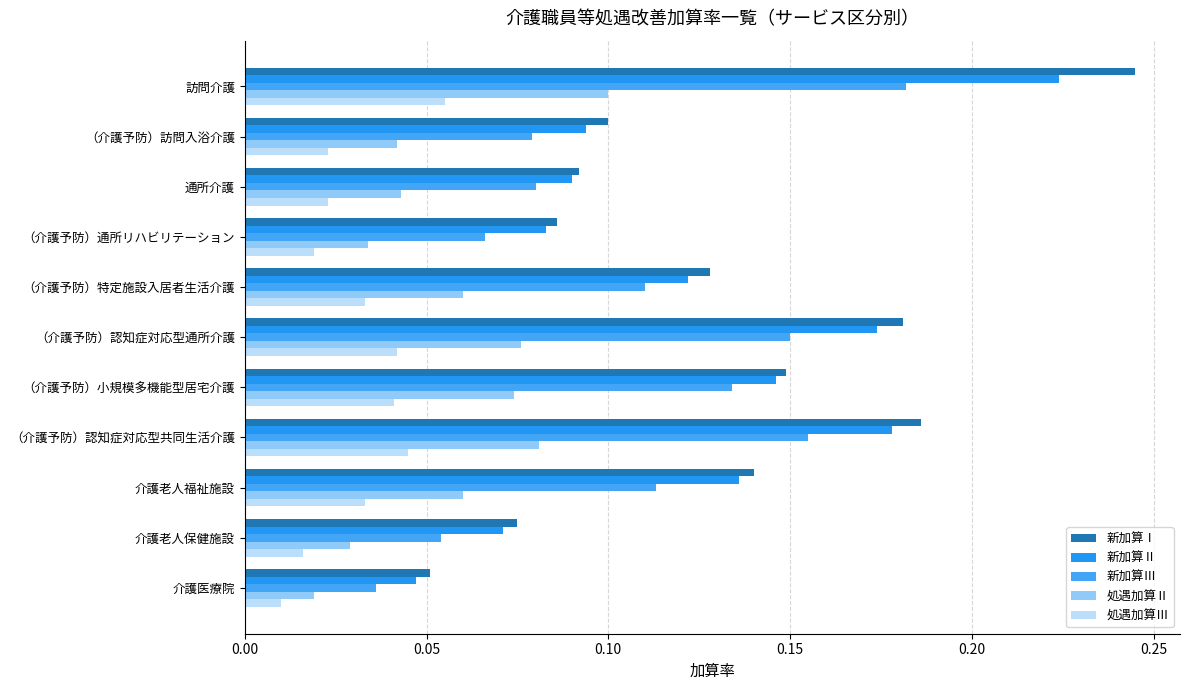

At which label is 新加算Ⅰ closest to 0?

介護医療院